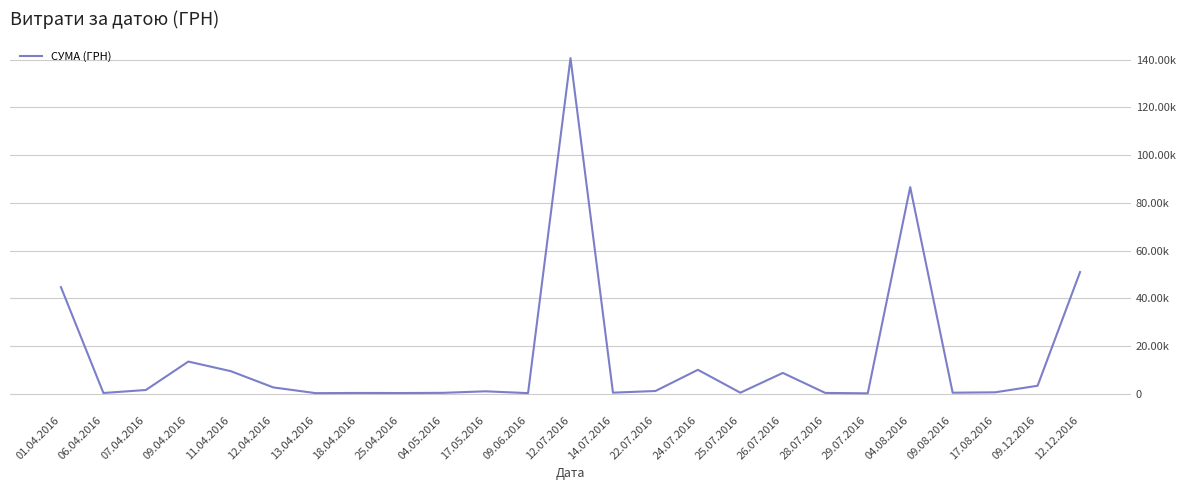

Reading right to left, what are all the values shown in this chart?

50972.0	3280.0	522.0	361.8	86589.3	97.8	265.3	8661.0	359.1	9972.0	1072.3	379.4	140706.2	180.0	949.5	302.9	215.5	253.0	173.9	2581.0	9389.1	13421.3	1501.6	238.2	44633.0